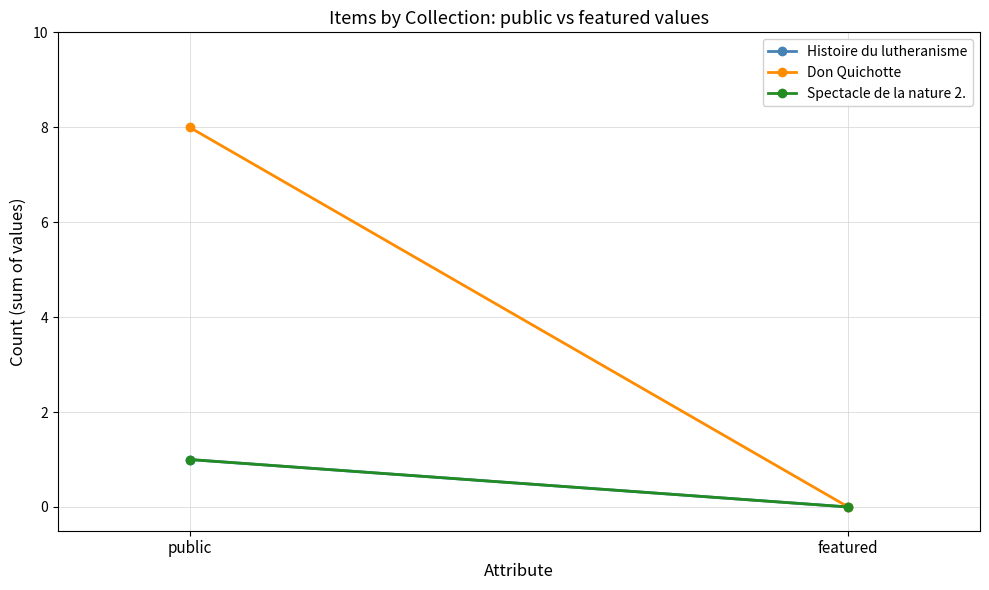

At which category is the sum across all series the highest?

public